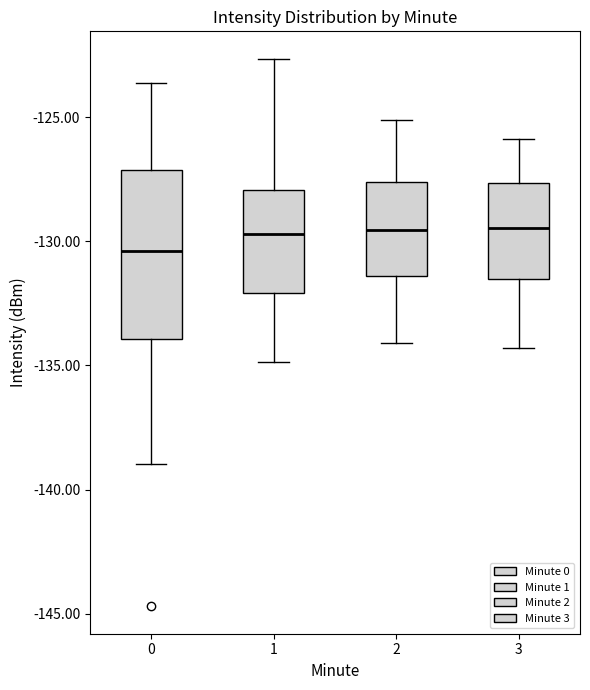

Reading left to right, transcribe this box plot: for each box, give where its median line is, the range the box spans, and where its two whiskers end, as read against the y-axis. The values are not printed on the chart, so give them approximately, as read against the axis.

0: median -130.5, box -134.0 to -127.0, whiskers -139.0 to -123.5
1: median -129.5, box -132.0 to -128.0, whiskers -135.0 to -122.5
2: median -129.5, box -131.5 to -127.5, whiskers -134.0 to -125.0
3: median -129.5, box -131.5 to -127.5, whiskers -134.5 to -126.0